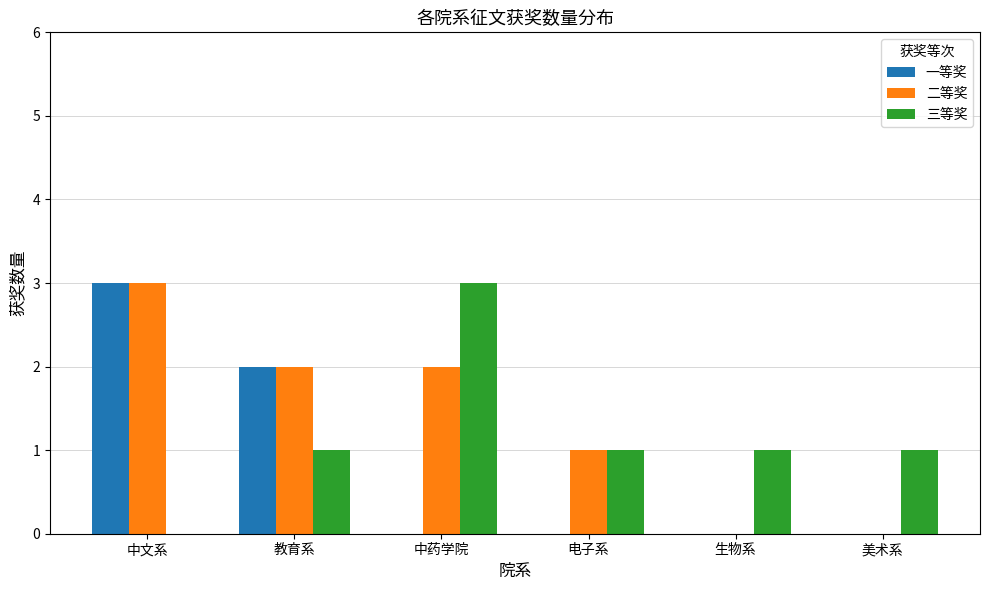

What are all the series names shown in the legend?

一等奖, 二等奖, 三等奖